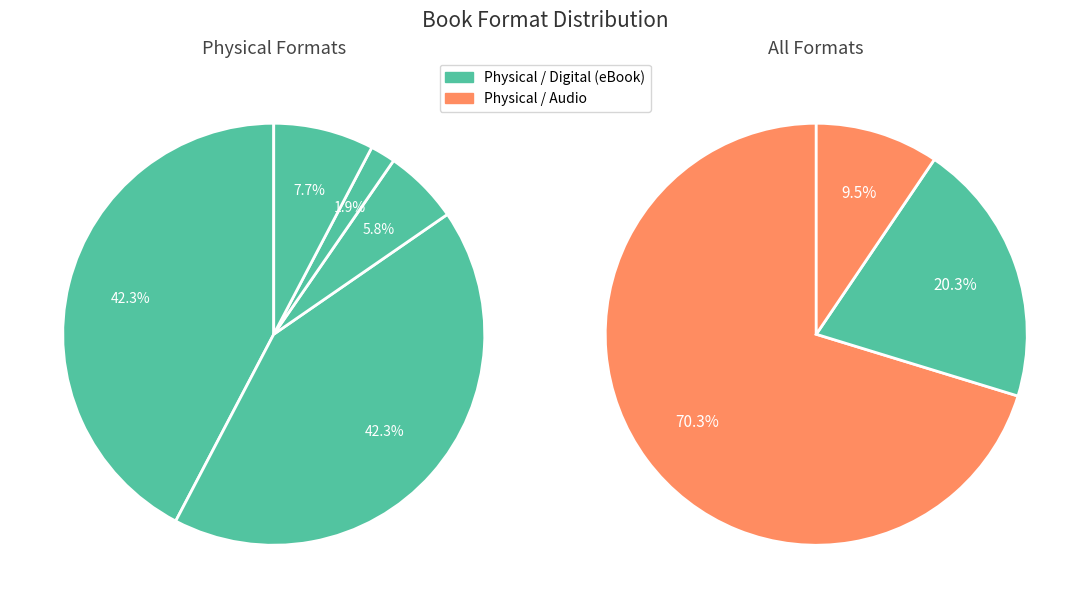

How many slices are in this pie chart?

8